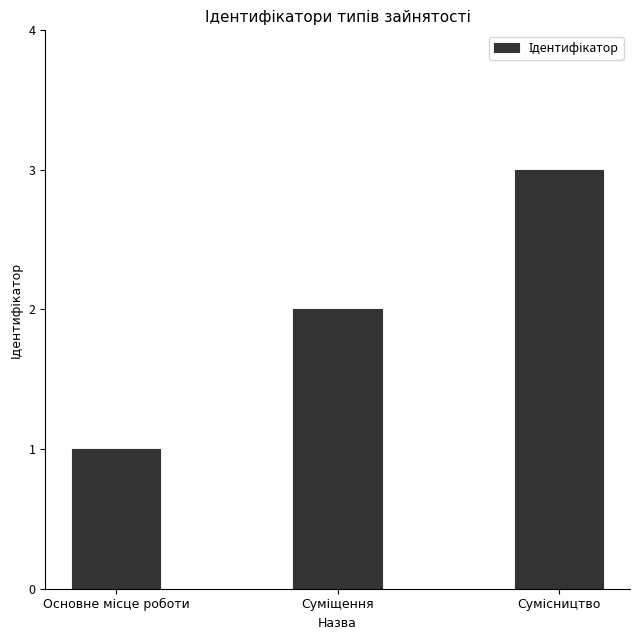

What is the smallest value displayed?

1